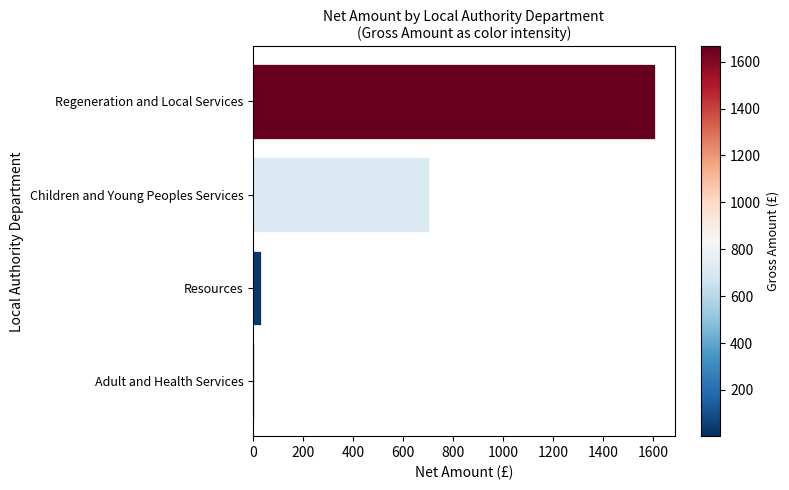

What is the maximum value shown in the chart?

1607.1